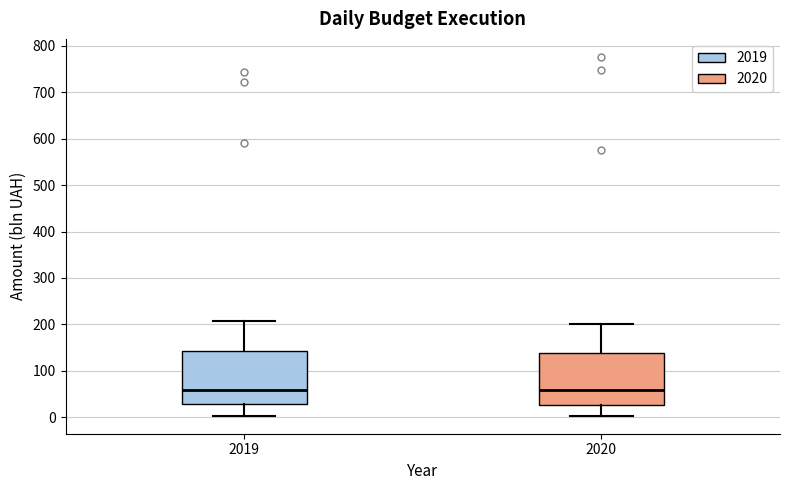

Reading left to right, read every box against the y-axis: the position of its median line, the range the box covers, and the ends of its whiskers. The values are not printed on the chart, so give them approximately, as read against the axis.

2019: median 60, box 30 to 140, whiskers 0 to 210
2020: median 60, box 30 to 140, whiskers 0 to 200